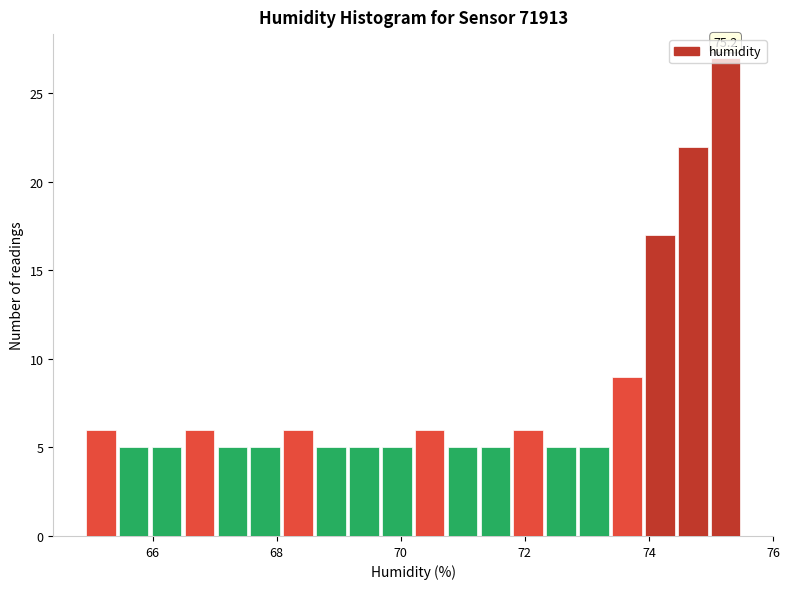

Around what value on the x-axis is the tallest bar? Give the approximate position of its centre, as read against the axis.

75.2